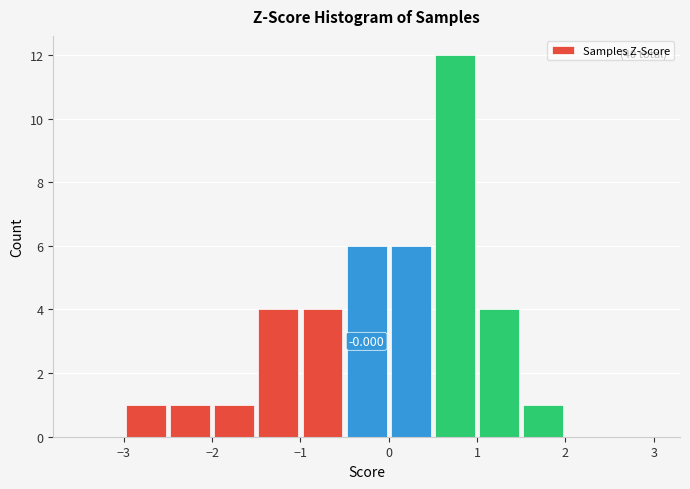

Which range on the x-axis has the tallest bar?

0.5 to 1.0